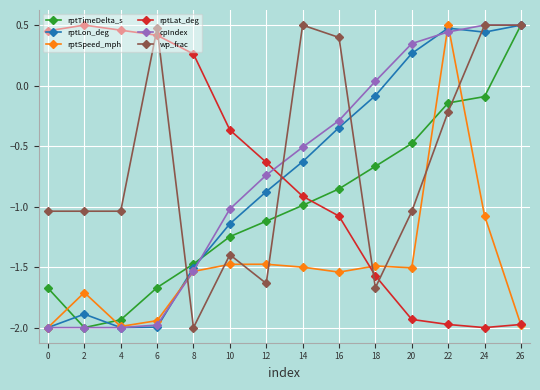

At which category is the sum across all series the highest?

22